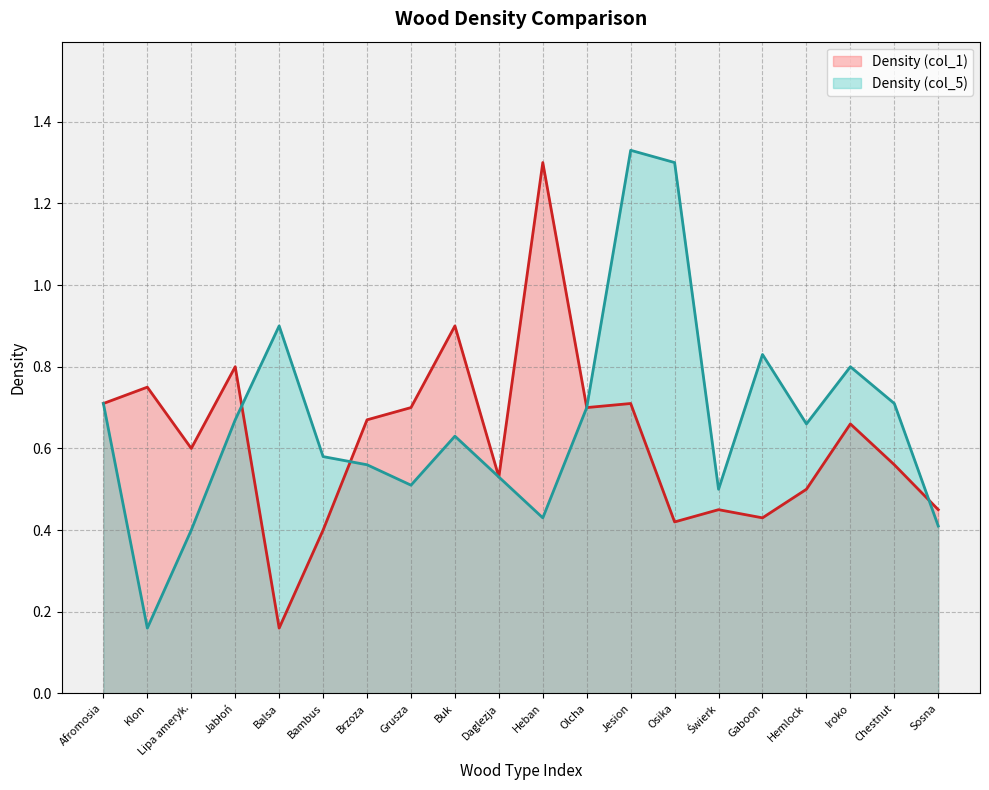

What are all the series names shown in the legend?

Density (col_1), Density (col_5)